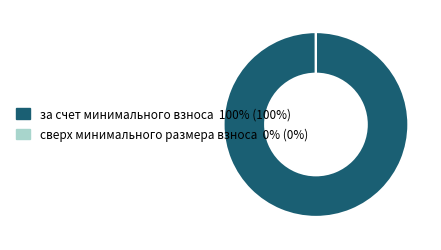

What is the largest slice in the pie chart?

за счет минимального взноса